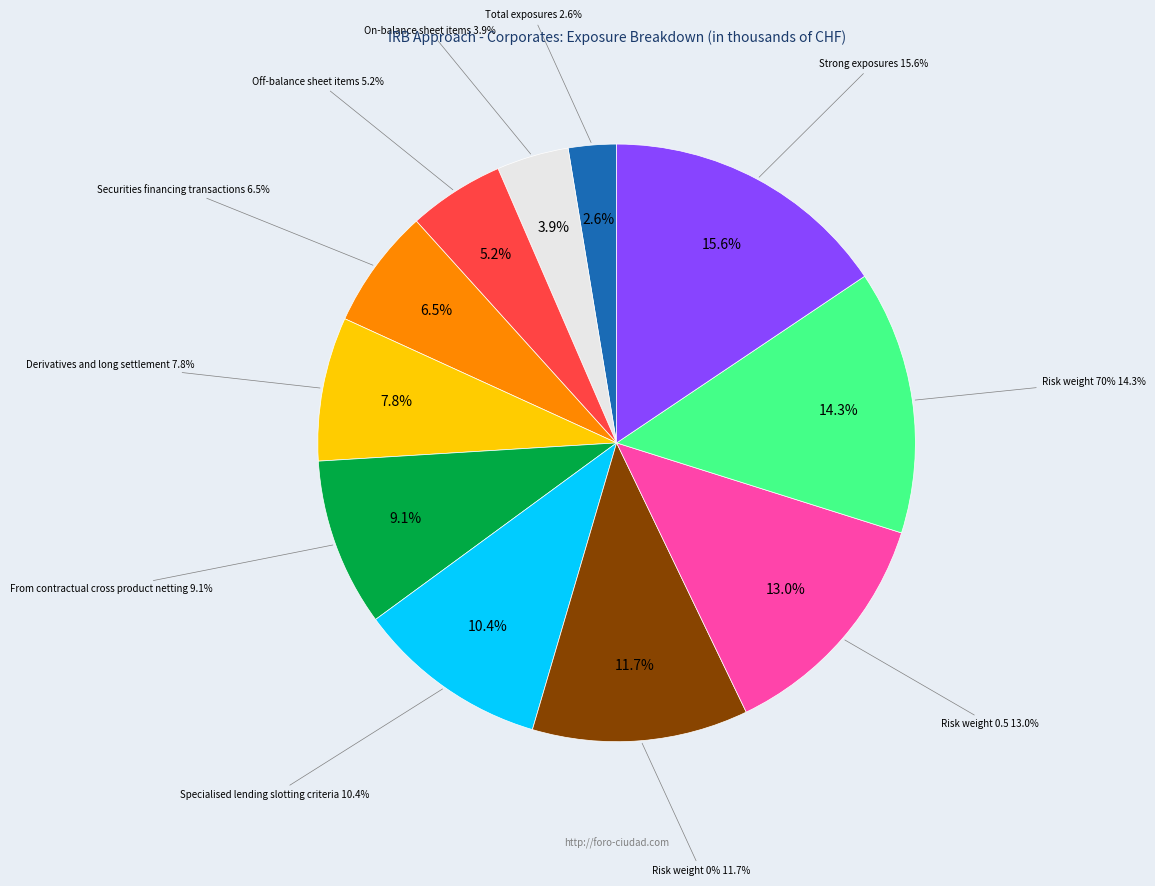

To the nearest percent, what portion does Risk weight 0.5 represent?

13%